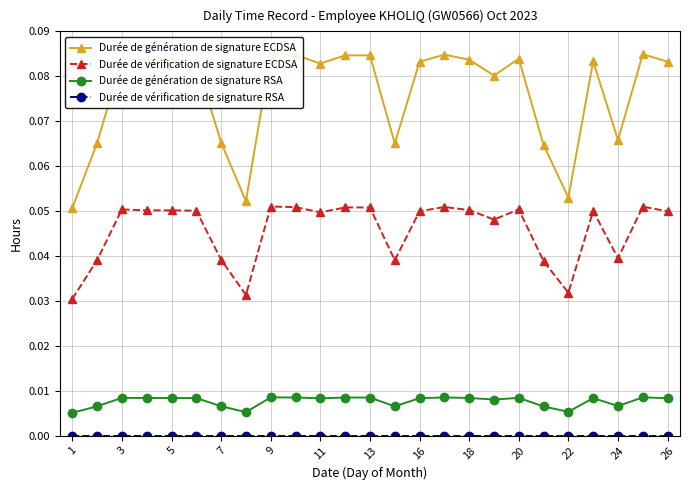

True or false: Durée de vérification de signature ECDSA has more than 1 interior local peaks.

True